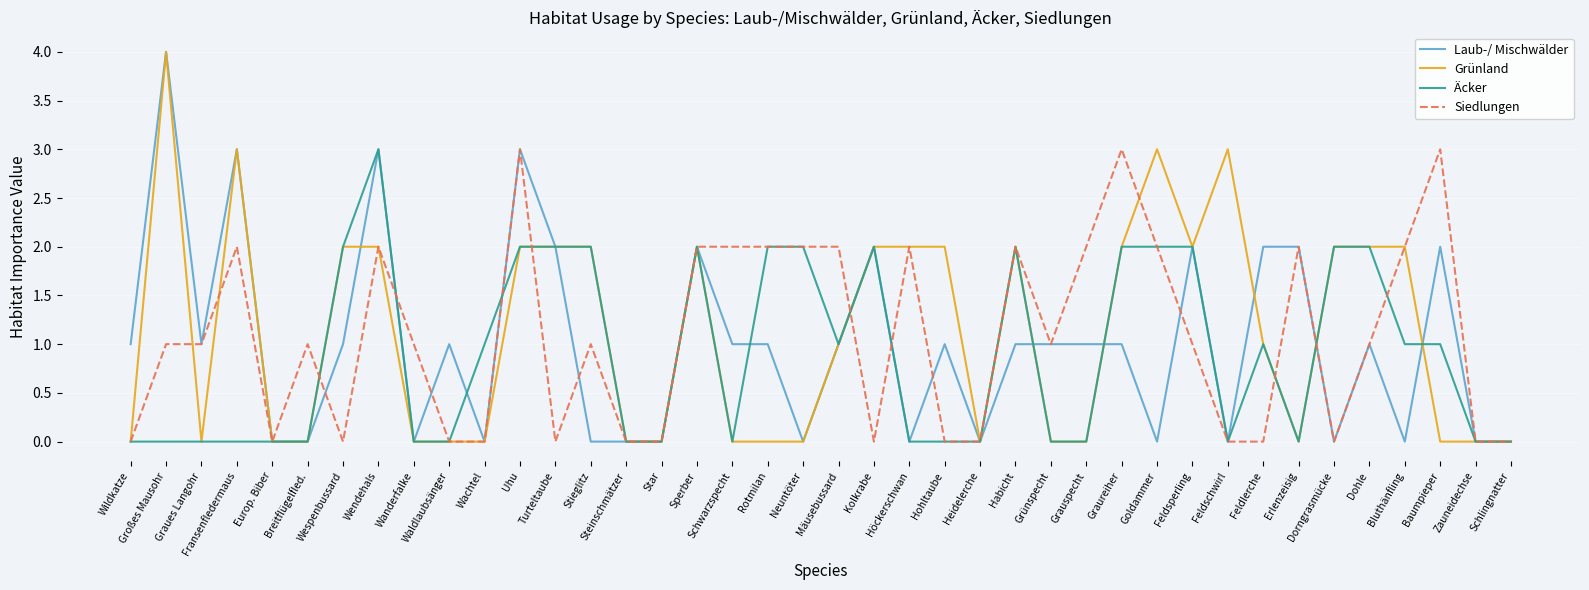

What position from the left is Hohltaube?

24